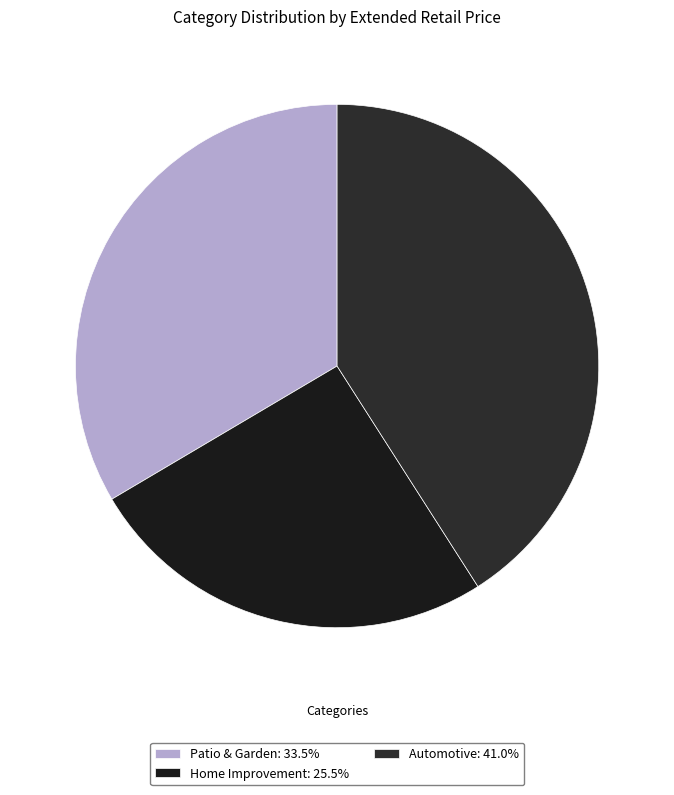

How many segments does this pie chart have?

3